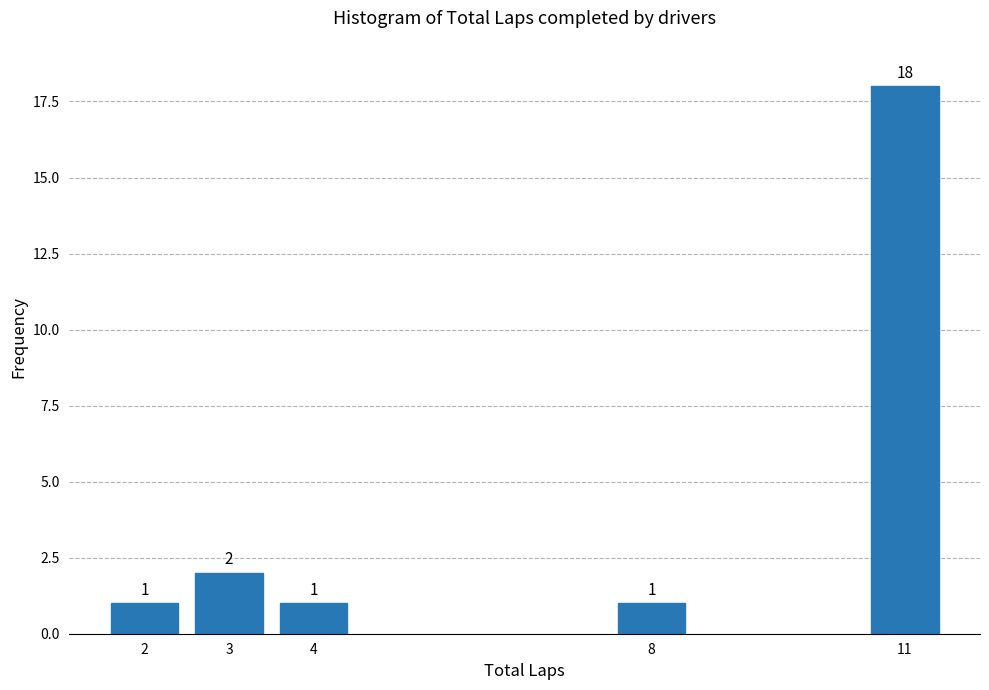

Reading right to left, list all the values displayed in this chart.

18	1	1	2	1